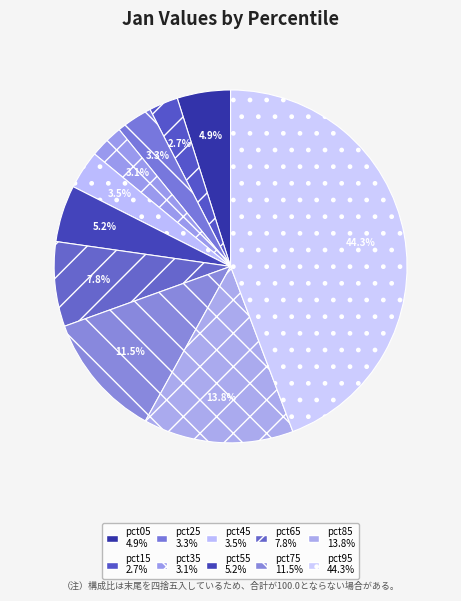

Which category has the biggest portion of the pie?

pct95